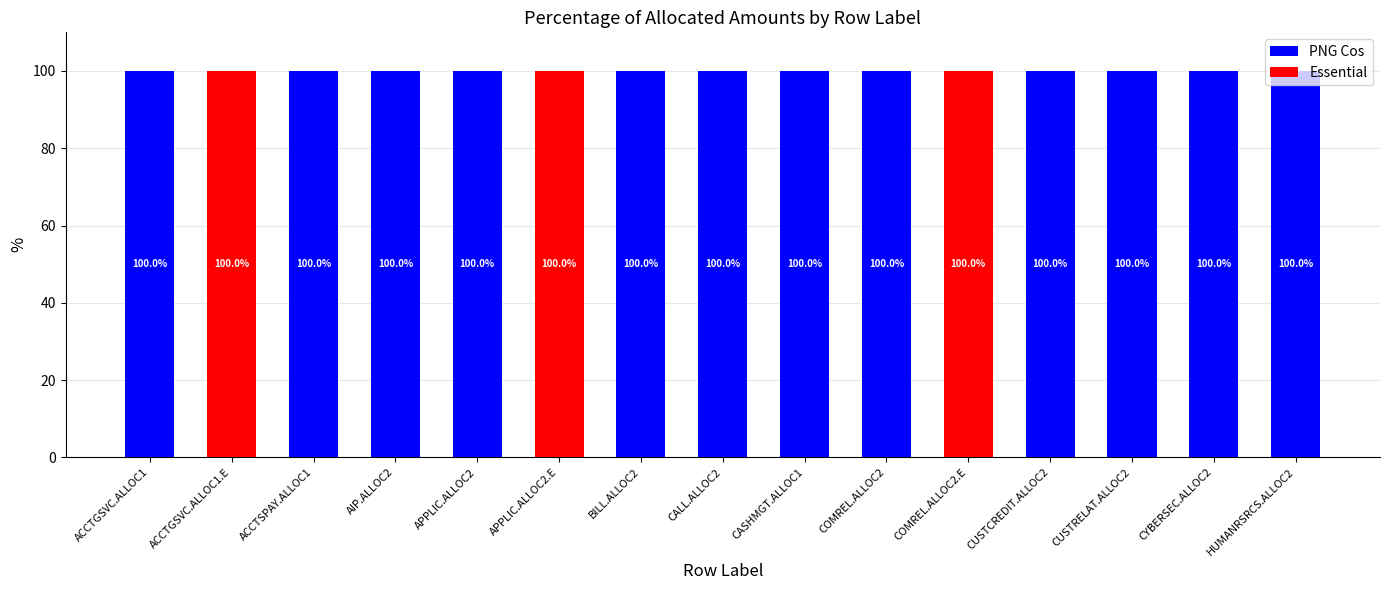

What is the highest value of the Essential series?

100